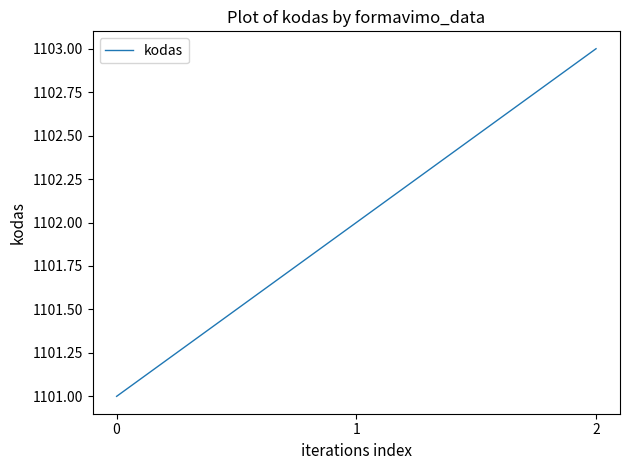

True or false: the data shows 1102 at 1.

True